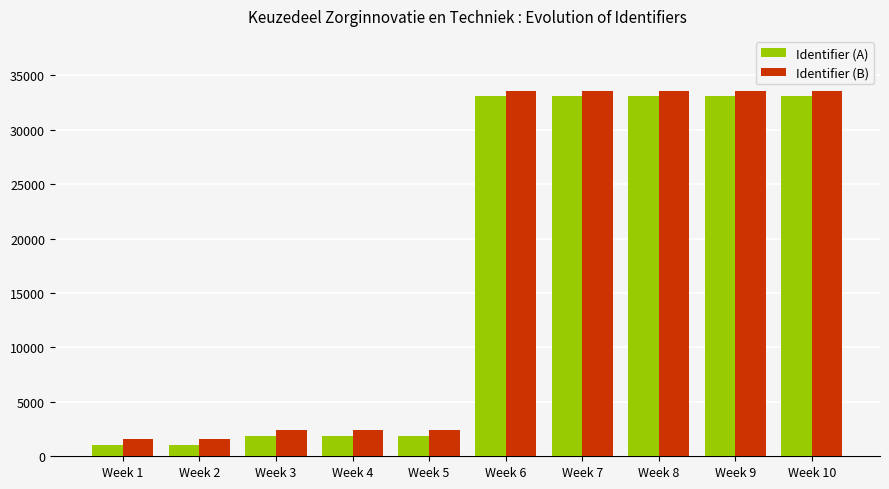

How many groups of bars are there?

10